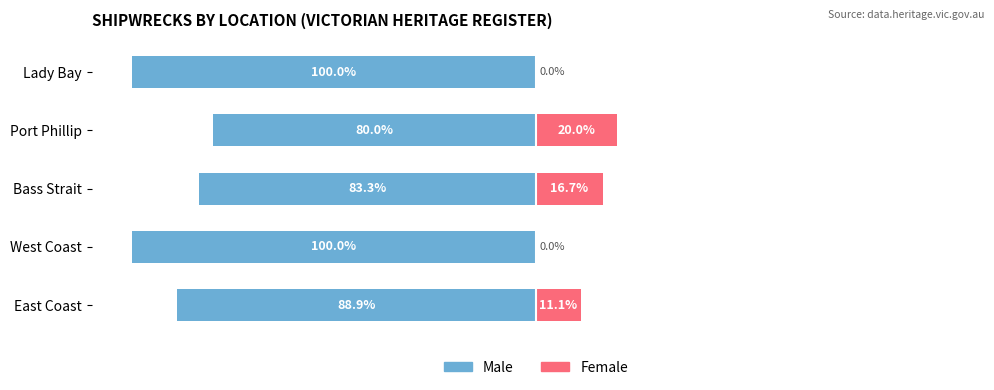

How many bars are there in total?

10